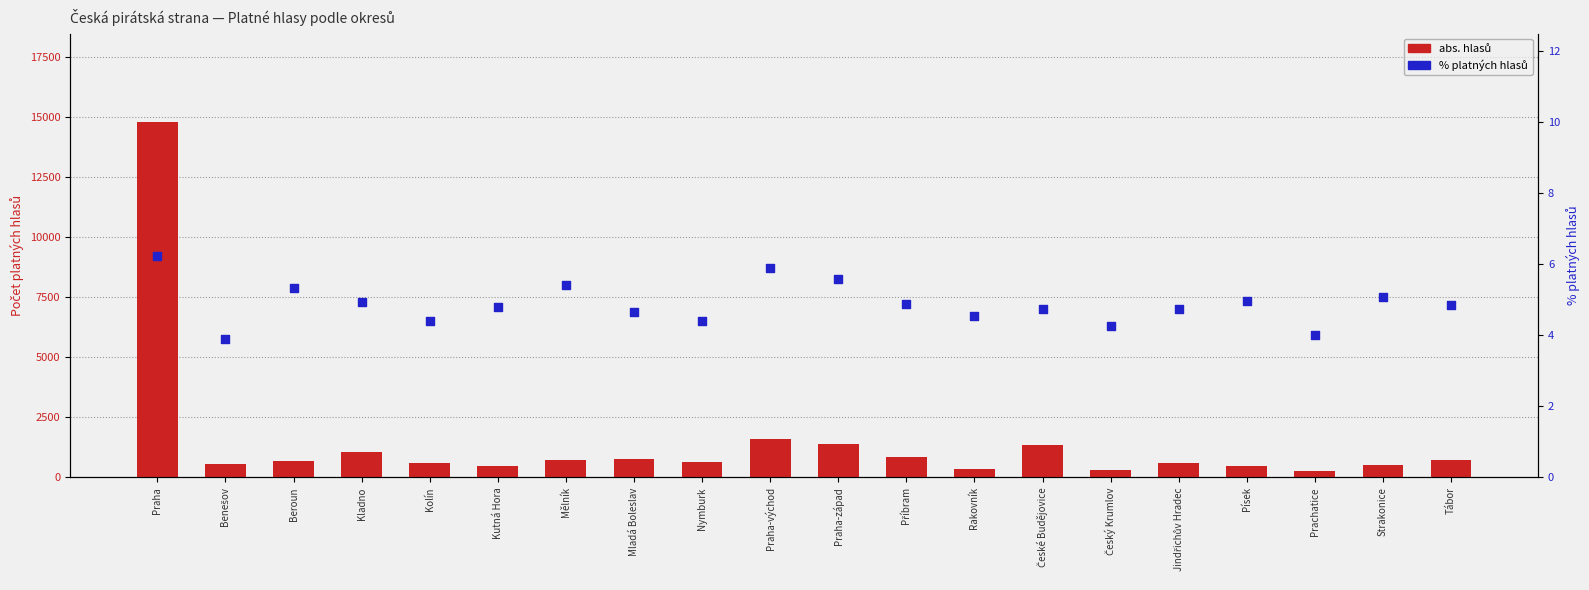

What are all the series names shown in the legend?

abs. hlasů, % platných hlasů